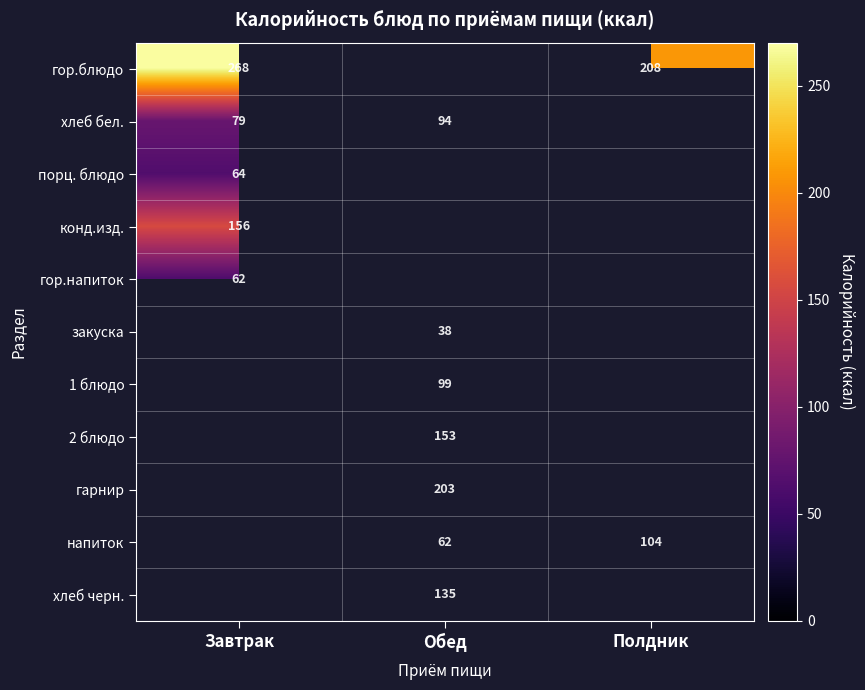

Is the value of хлеб бел. at Завтрак greater than the value of хлеб черн. at Обед?

No